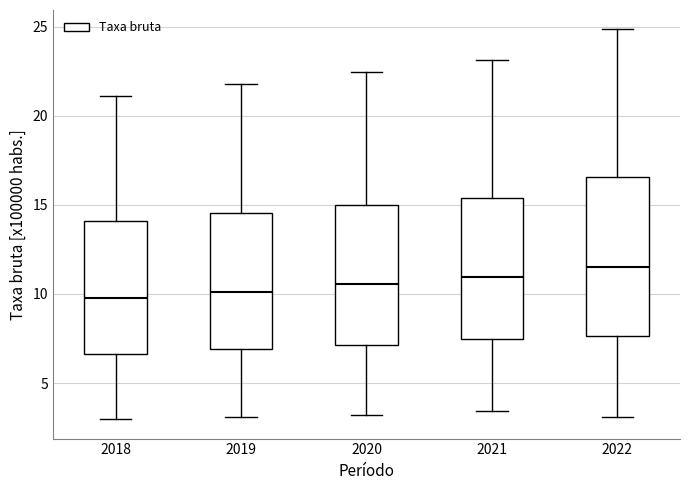

Where does the lower whisker of the box at x = 2018 end on the y-axis? The values are not printed on the chart, so give them approximately, as read against the axis.

3.0